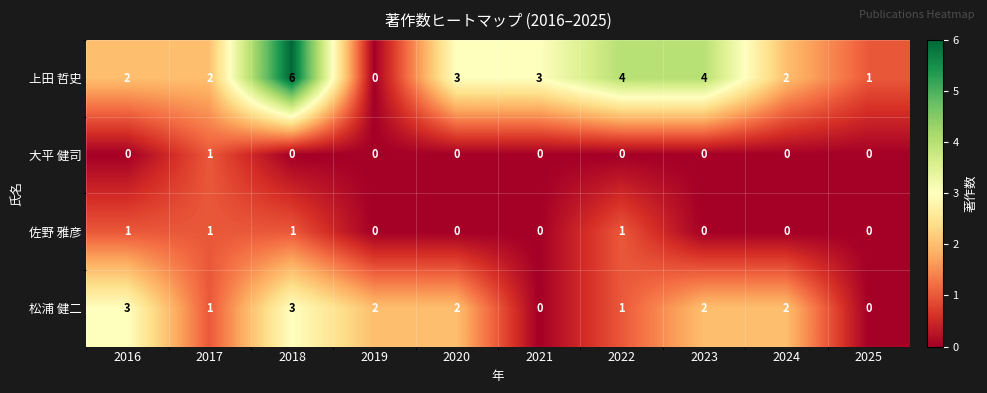

What is the greatest value displayed?

6